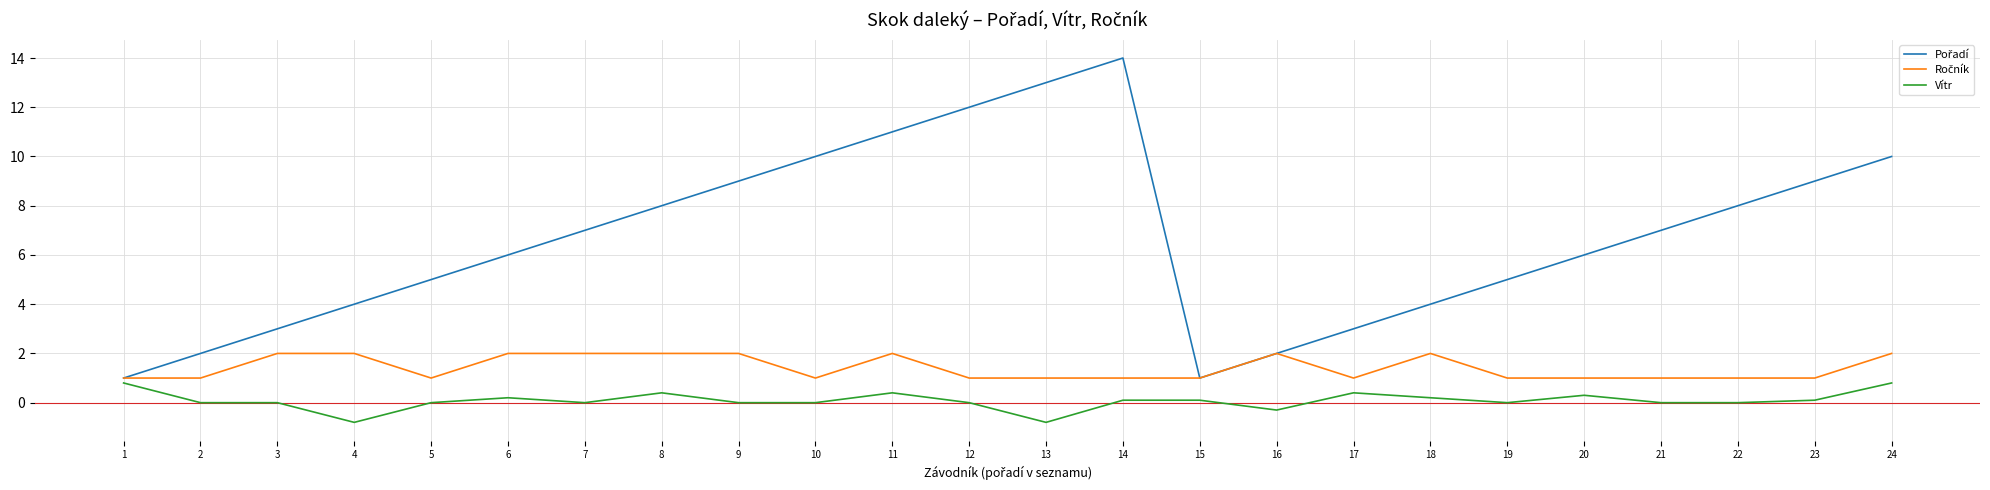

What is the minimum value shown in the chart?

-0.8